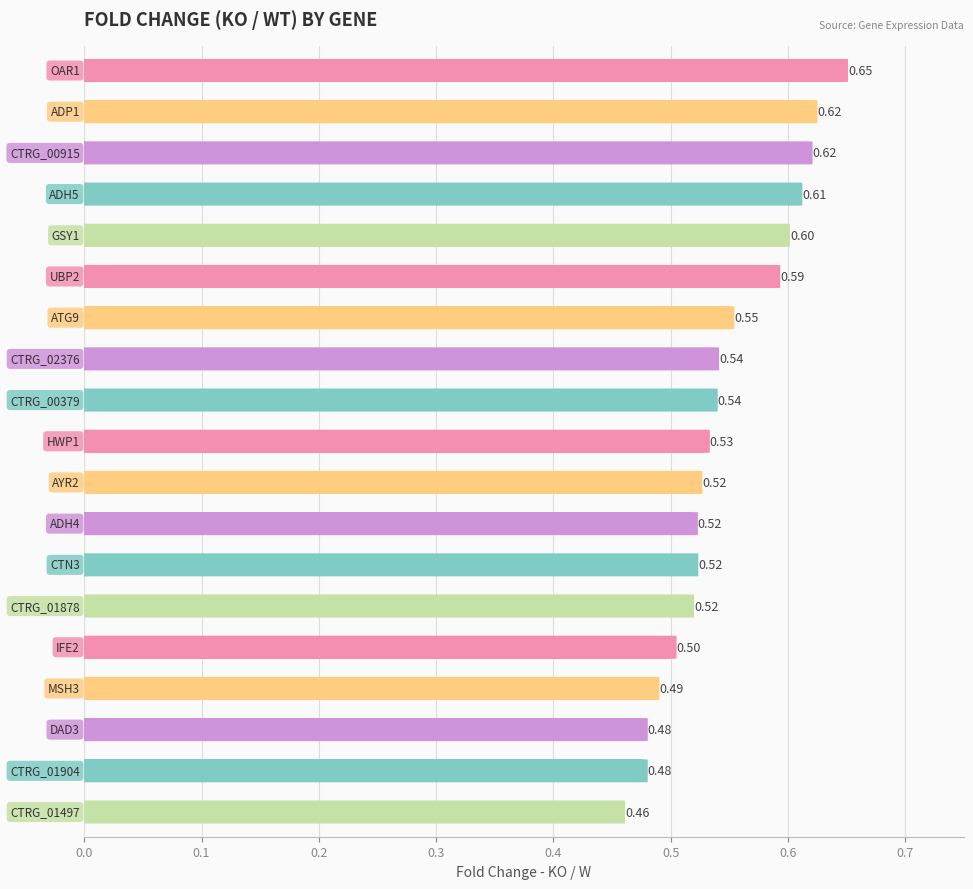

What is the average value?

0.5